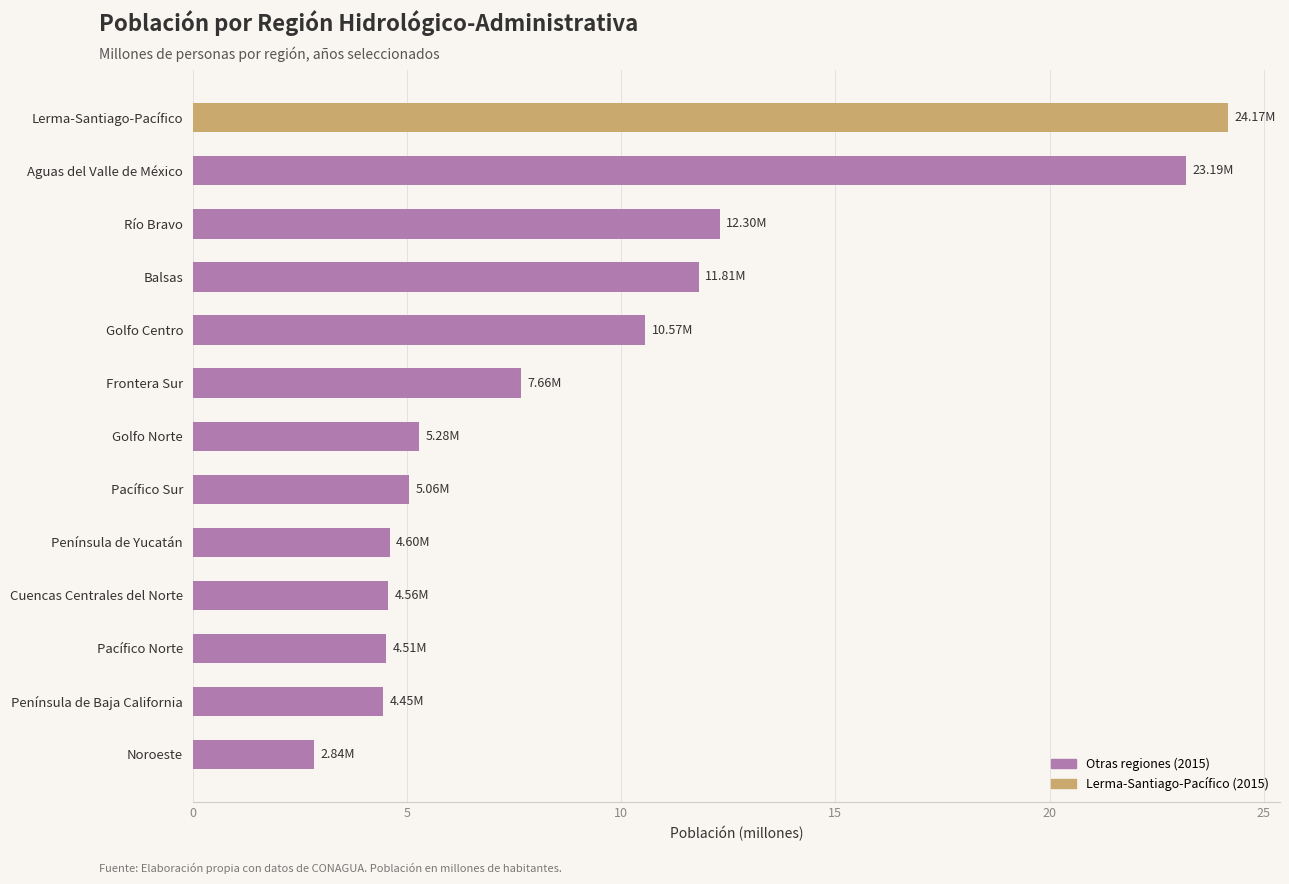

What is the average value?

9.3